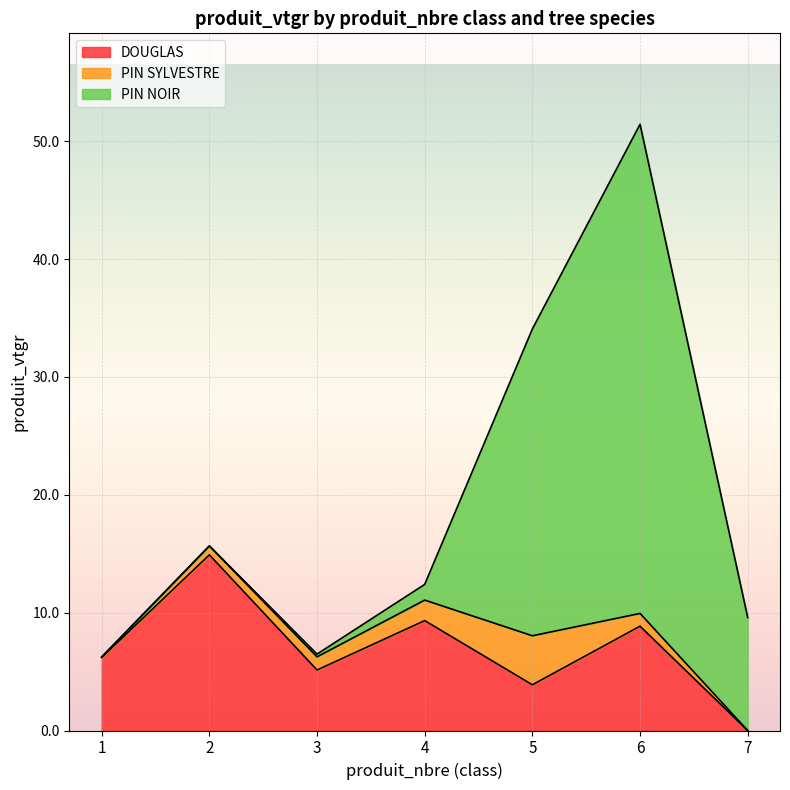

Between 1 and 6, which is larger?

6